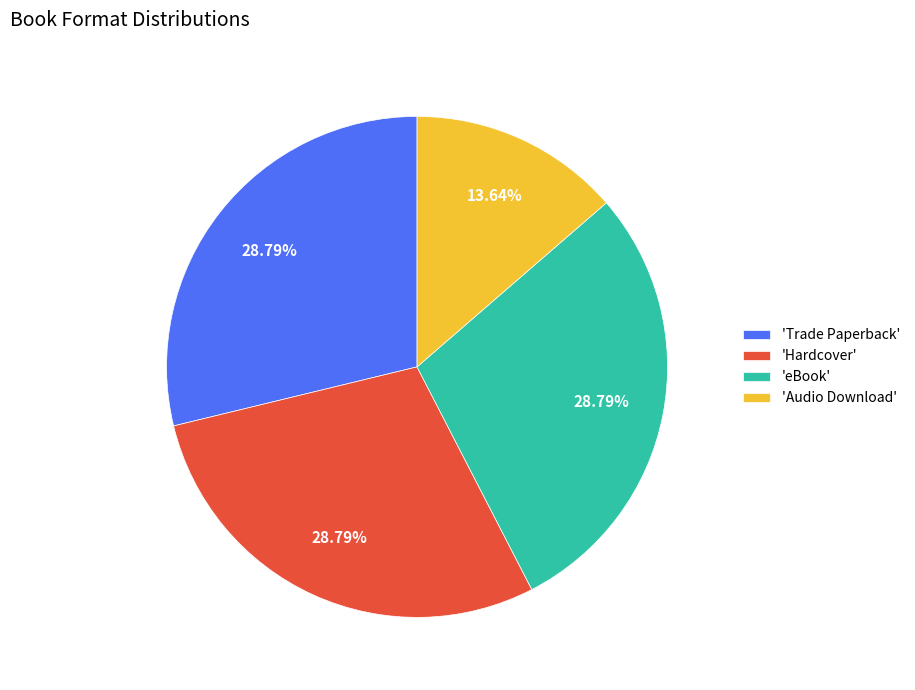

Is the sum of 'Hardcover' and 'Audio Download' greater than half?

No